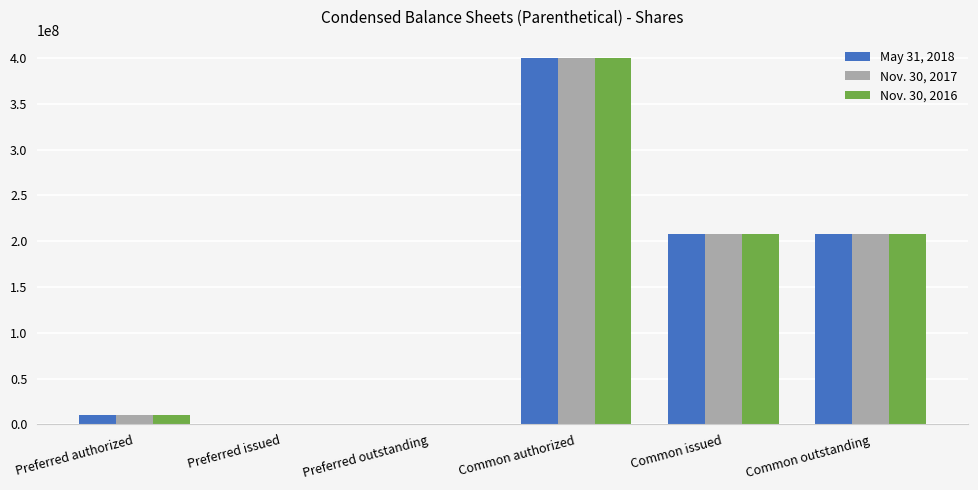

What is the difference between the May 31, 2018 values at Common outstanding and Common authorized?

192162664